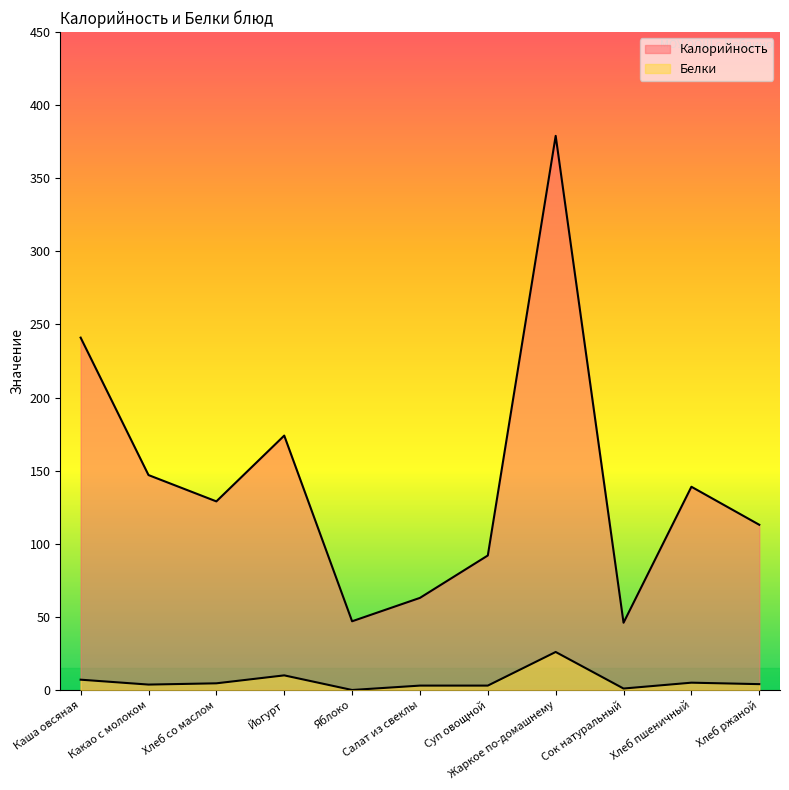

What are all the series names shown in the legend?

Калорийность, Белки